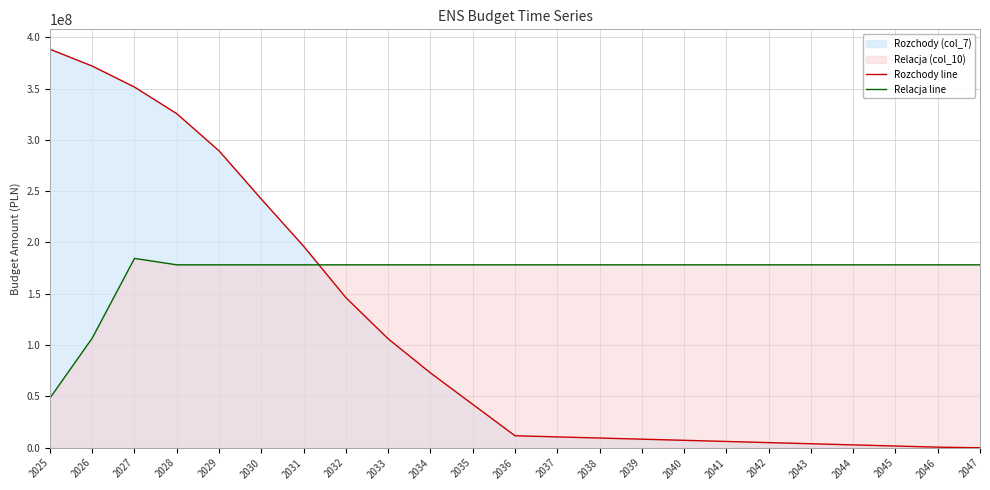

List the labels in order of Rozchody line value, smallest first.

2047, 2046, 2045, 2044, 2043, 2042, 2041, 2040, 2039, 2038, 2037, 2036, 2035, 2034, 2033, 2032, 2031, 2030, 2029, 2028, 2027, 2026, 2025